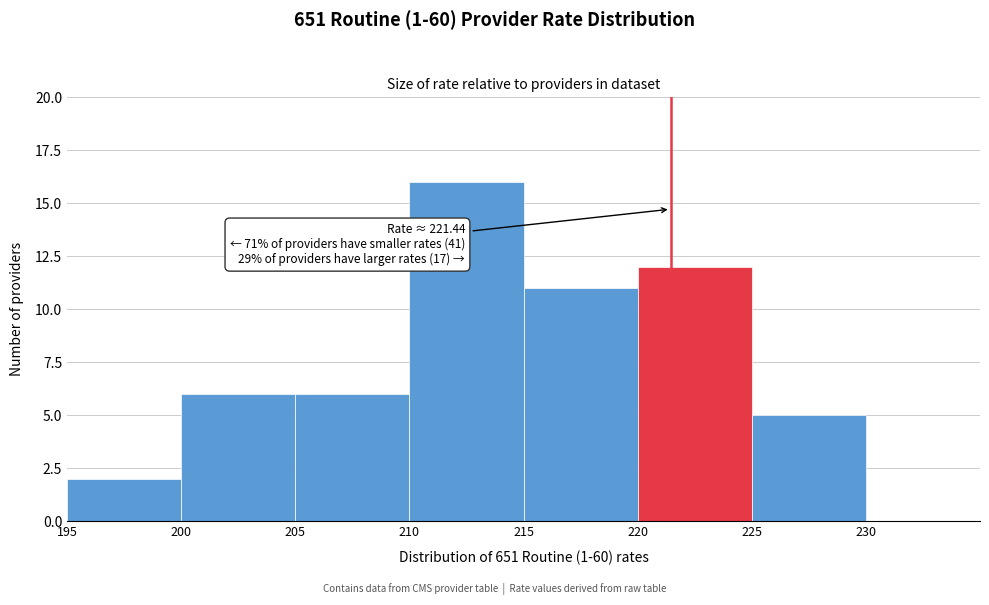

Over which range of the x-axis is the bar tallest?

210 to 215